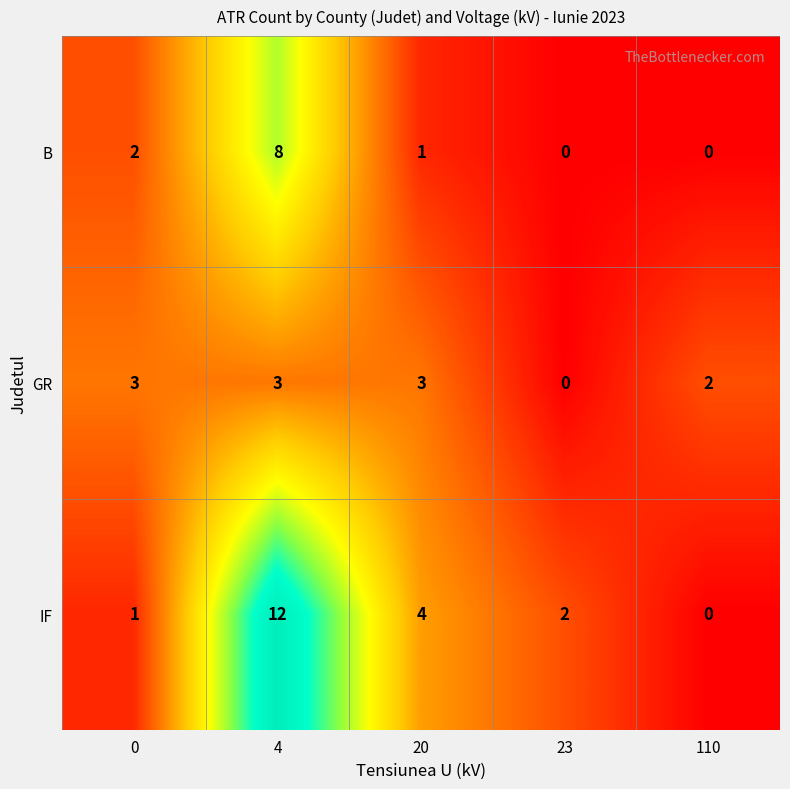

What is the maximum value for GR?

3